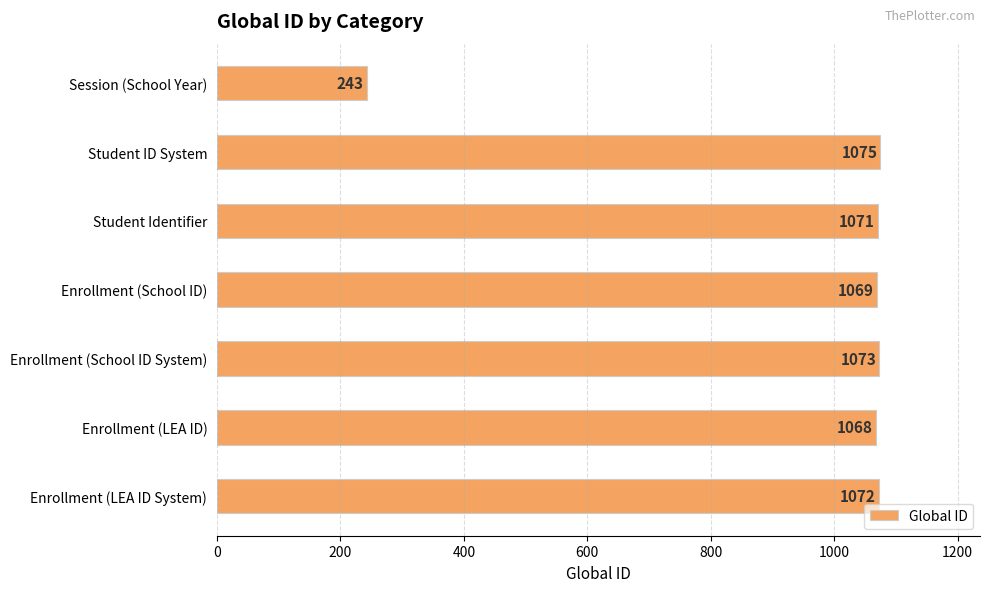

Count the number of data series in this chart.

1